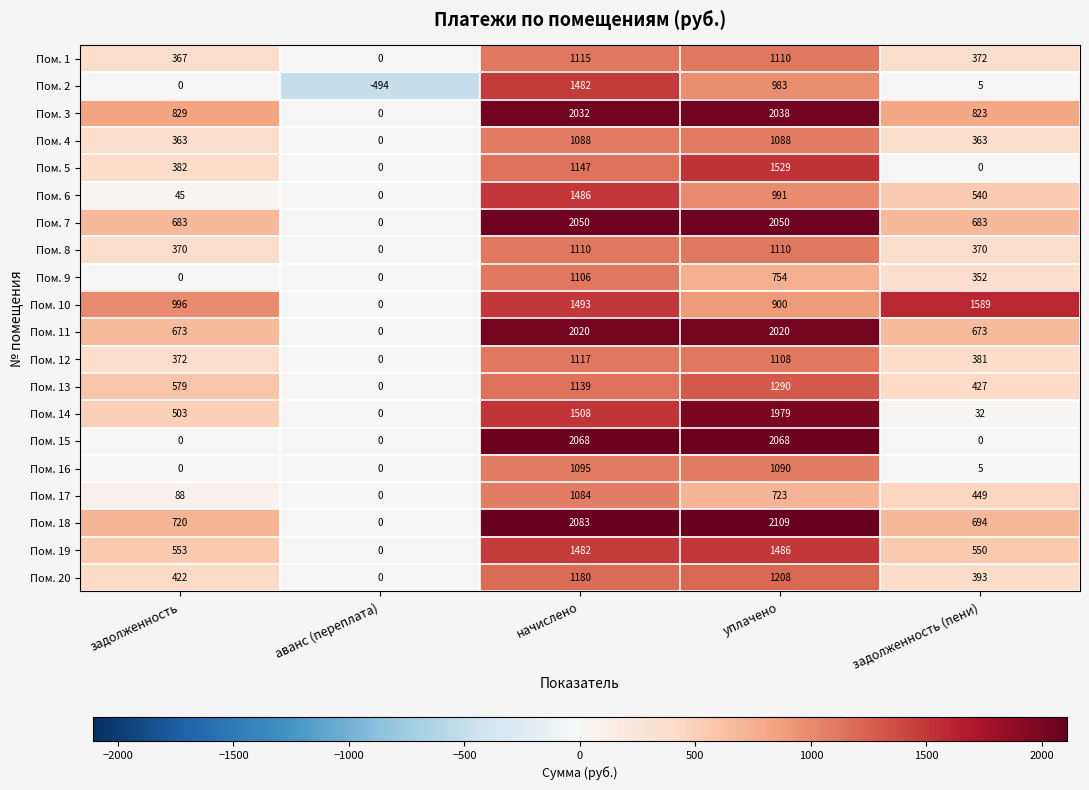

Which series changed the most between аванс (переплата) and задолженность (пени)?

Пом. 10